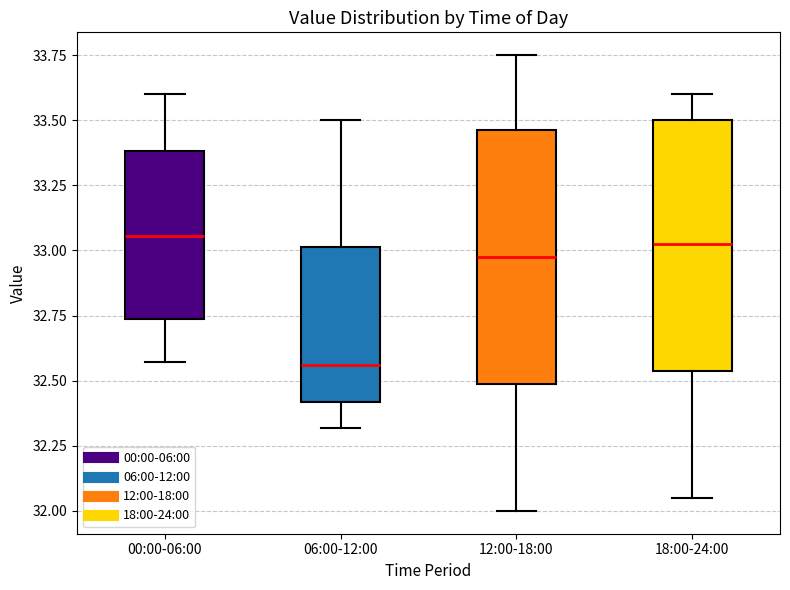

Reading left to right, transcribe this box plot: for each box, give where its median line is, the range the box spans, and where its two whiskers end, as read against the y-axis. The values are not printed on the chart, so give them approximately, as read against the axis.

00:00-06:00: median 33.05, box 32.75 to 33.40, whiskers 32.55 to 33.60
06:00-12:00: median 32.55, box 32.40 to 33.00, whiskers 32.30 to 33.50
12:00-18:00: median 33.00, box 32.50 to 33.45, whiskers 32.00 to 33.75
18:00-24:00: median 33.05, box 32.55 to 33.50, whiskers 32.05 to 33.60